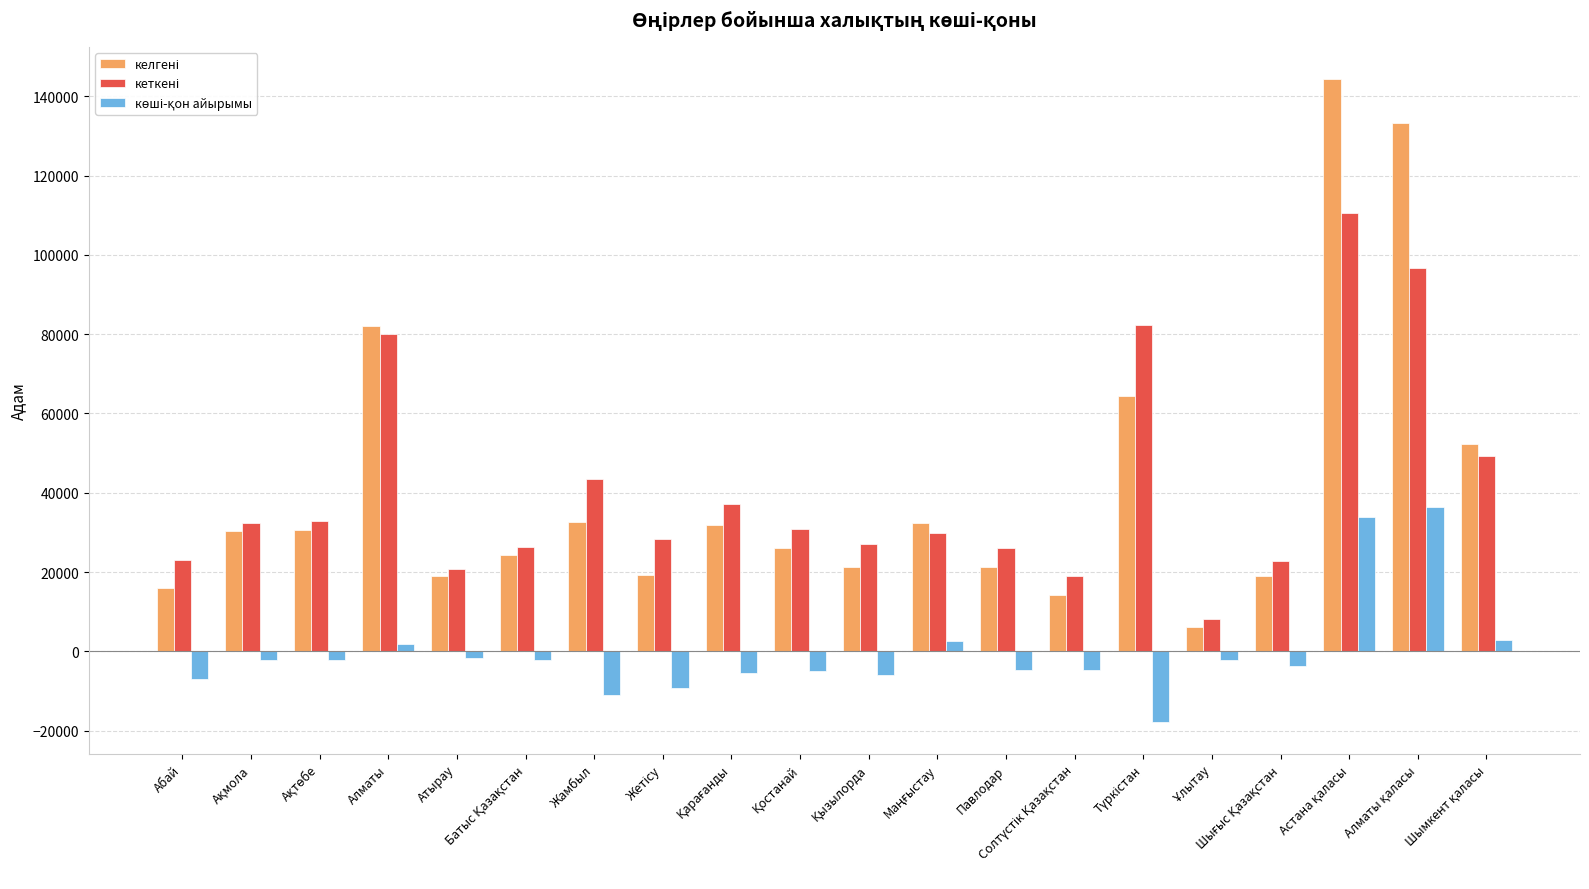

Count the number of data series in this chart.

3